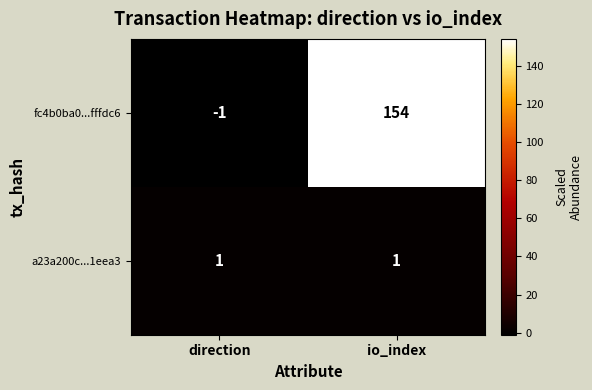

Which category has the highest value across all series?

io_index